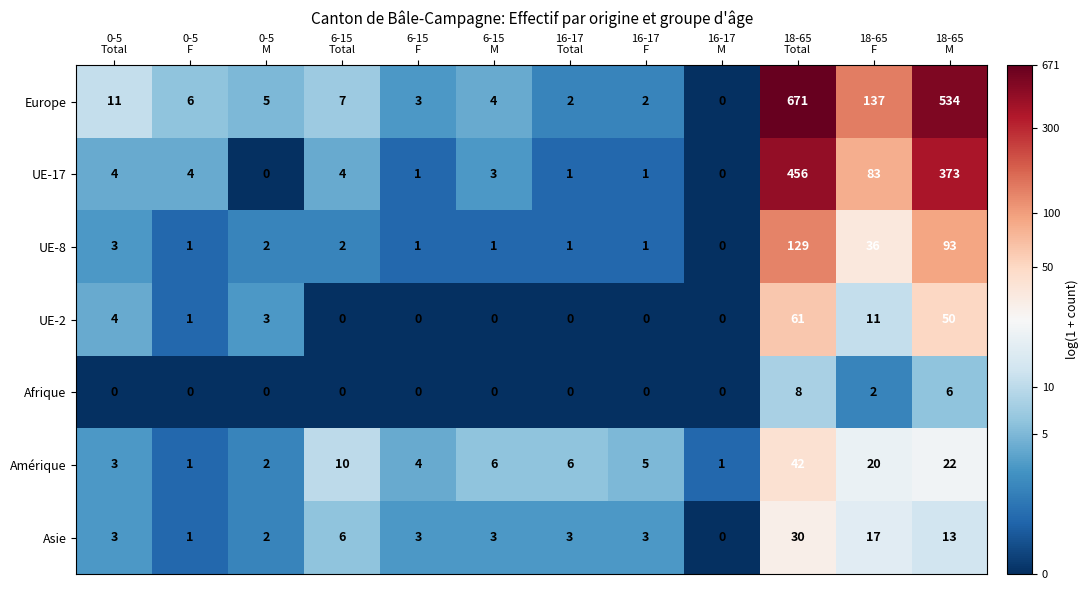

Which series has the widest spread of values?

Europe